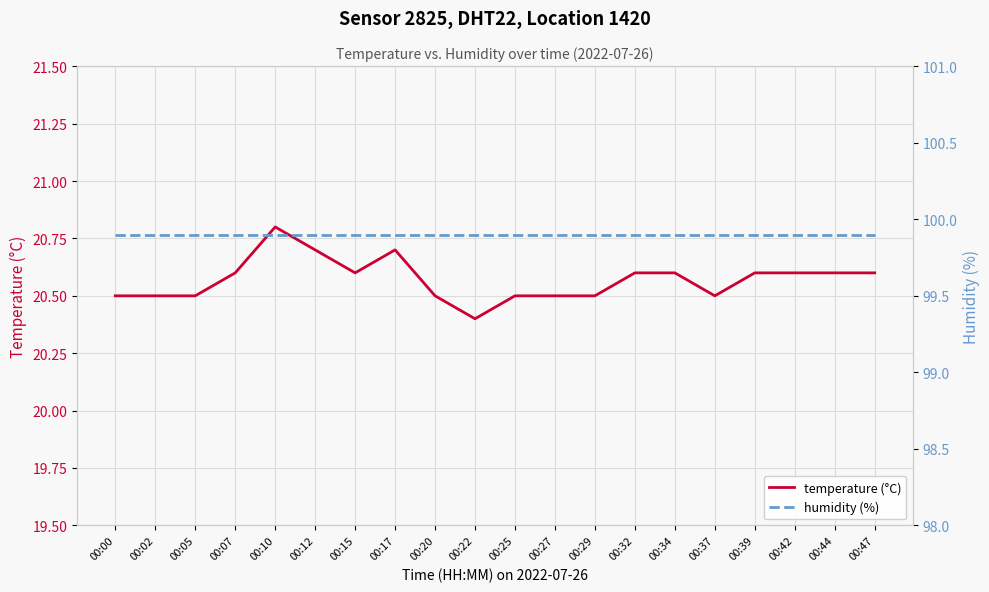

What is the maximum value for humidity (%)?

99.9